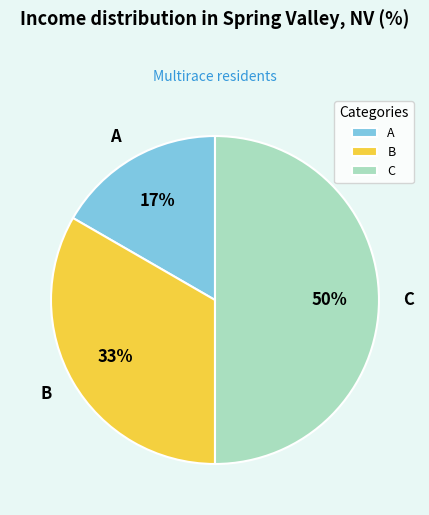

To the nearest percent, what portion does B represent?

33%